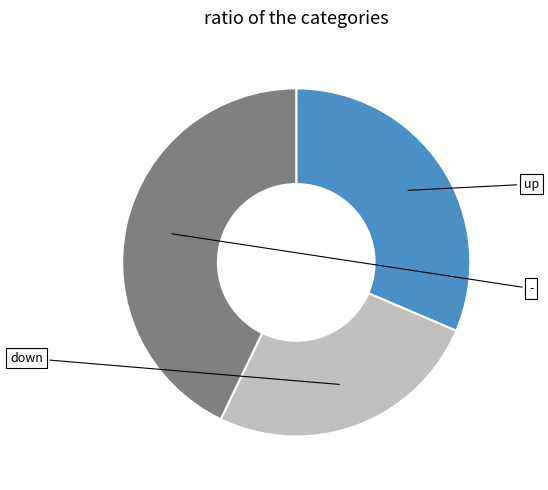

Is there any slice that represents more than half of the pie?

No